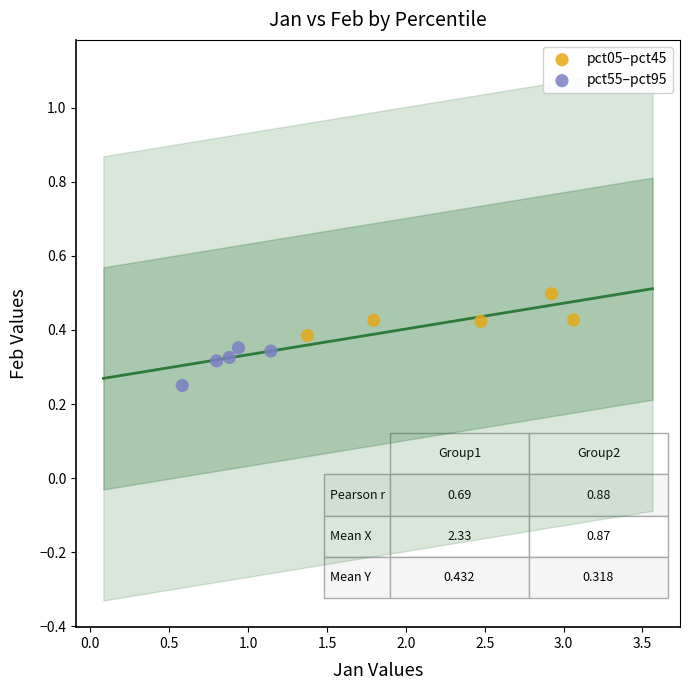

What are all the series names shown in the legend?

pct05–pct45, pct55–pct95